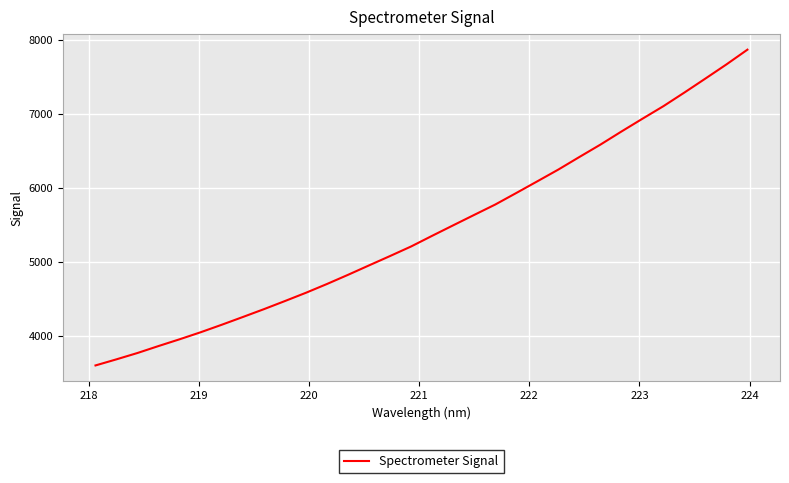

What is the difference between the maximum and minimum values?

4262.8